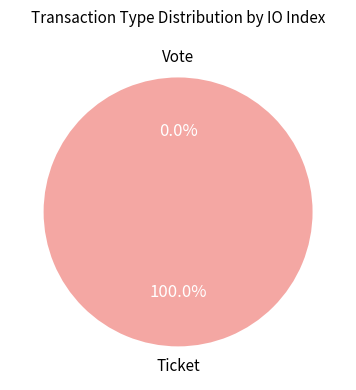

Does any single category account for the majority?

Yes